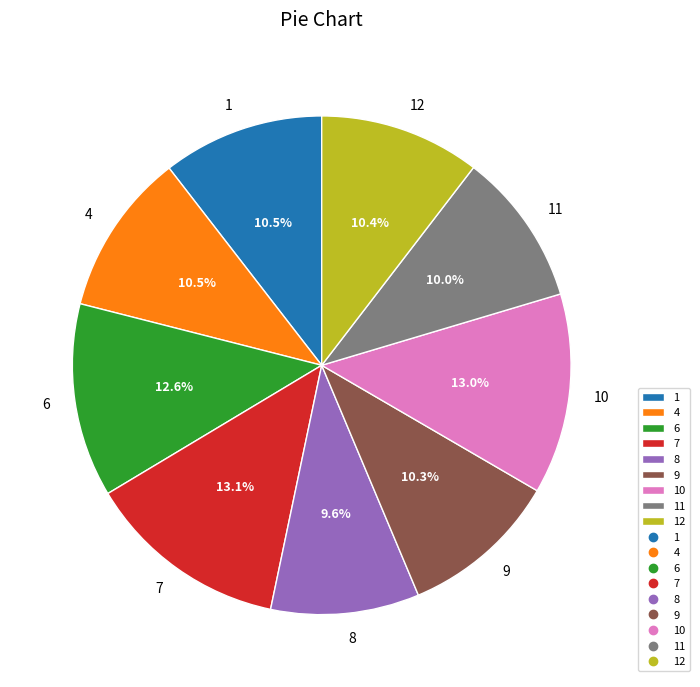

Between 11 and 6, which is larger?

6